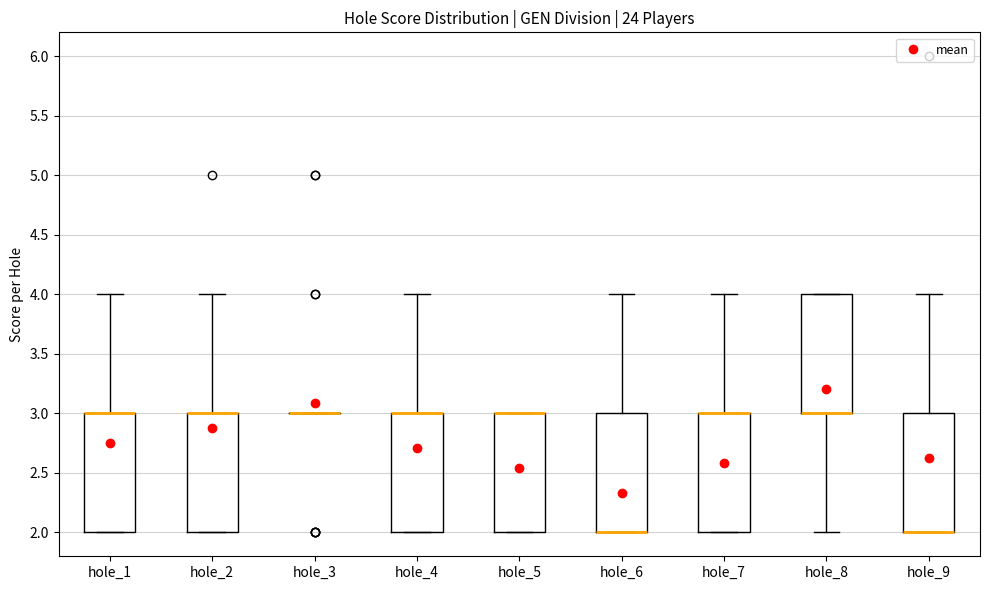

Reading left to right, read every box against the y-axis: the position of its median line, the range the box covers, and the ends of its whiskers. The values are not printed on the chart, so give them approximately, as read against the axis.

hole_1: median 3 (drawn on the box's upper edge), box 2 to 3, whiskers 2 to 4
hole_2: median 3 (drawn on the box's upper edge), box 2 to 3, whiskers 2 to 4
hole_3: box collapsed to a line at 3, whiskers 3 to 3
hole_4: median 3 (drawn on the box's upper edge), box 2 to 3, whiskers 2 to 4
hole_5: median 3 (drawn on the box's upper edge), box 2 to 3, whiskers 2 to 3
hole_6: median 2 (drawn on the box's lower edge), box 2 to 3, whiskers 2 to 4
hole_7: median 3 (drawn on the box's upper edge), box 2 to 3, whiskers 2 to 4
hole_8: median 3 (drawn on the box's lower edge), box 3 to 4, whiskers 2 to 4
hole_9: median 2 (drawn on the box's lower edge), box 2 to 3, whiskers 2 to 4